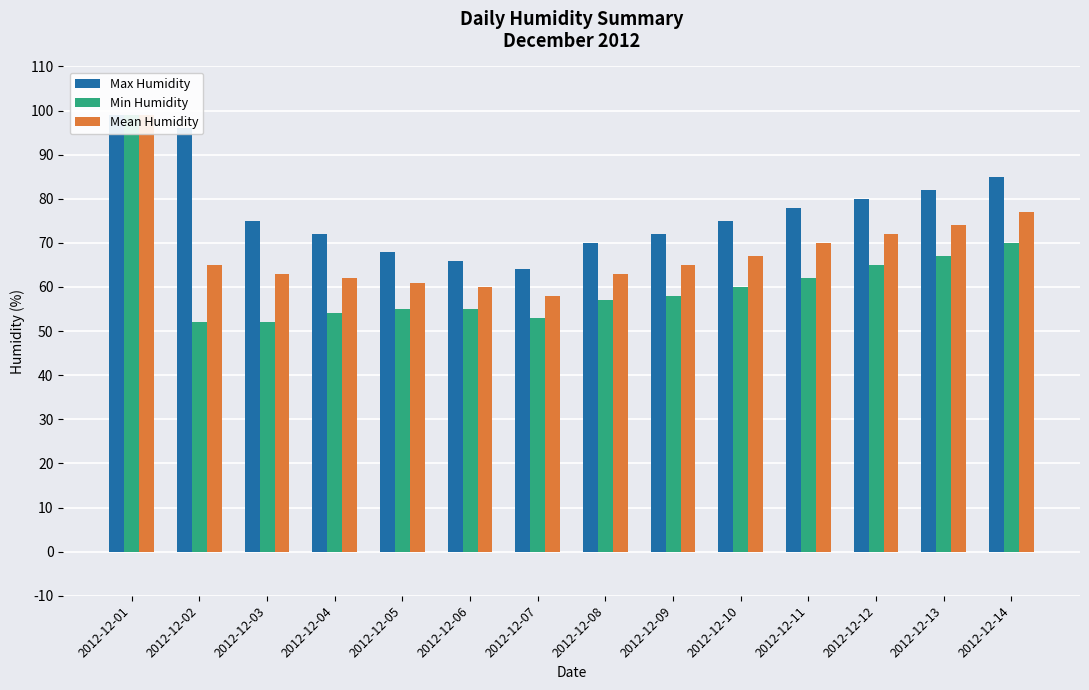

What are all the series names shown in the legend?

Max Humidity, Min Humidity, Mean Humidity